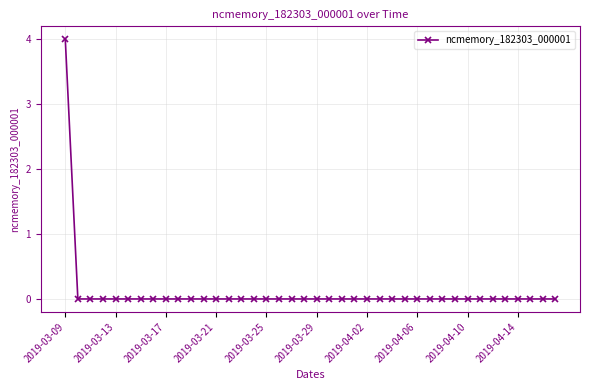

How many data points does each series have?

40